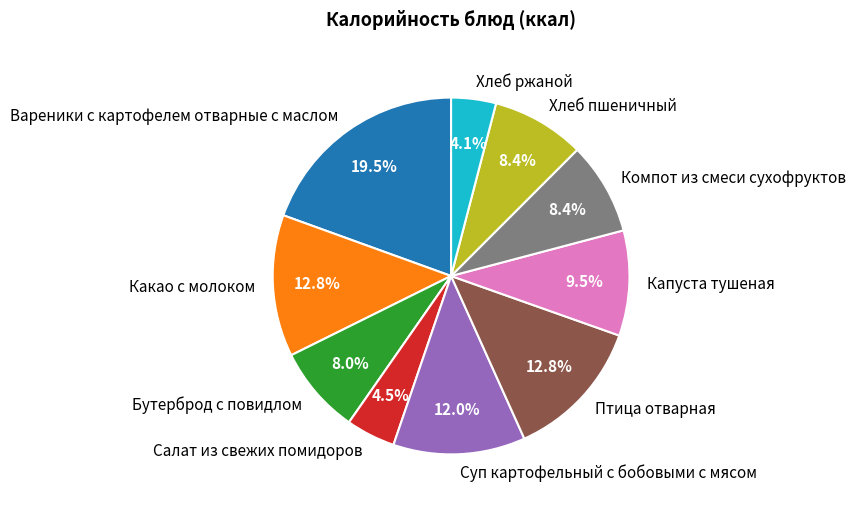

Does Суп картофельный с бобовыми с мясом represent more than half of the total?

No